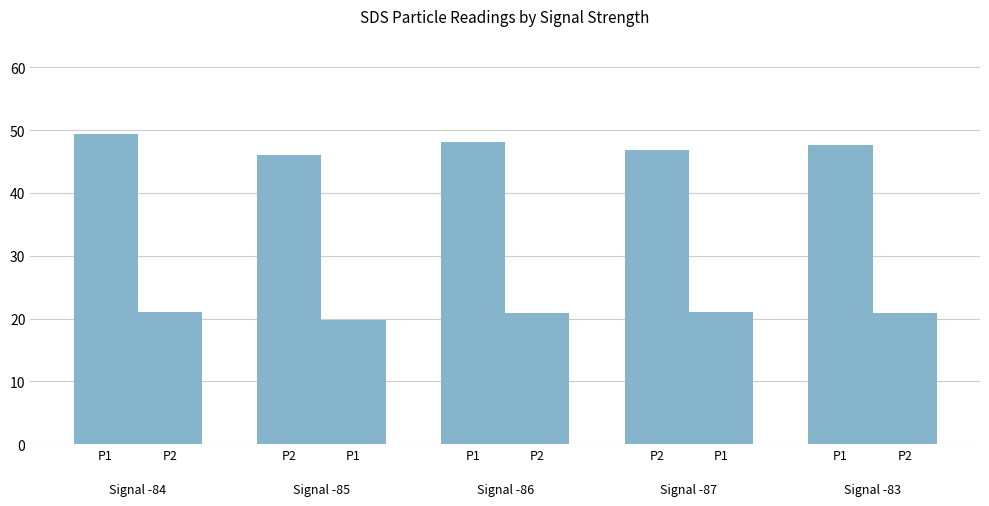

True or false: SDS_P1 has a value of 49.4 at P1.

True